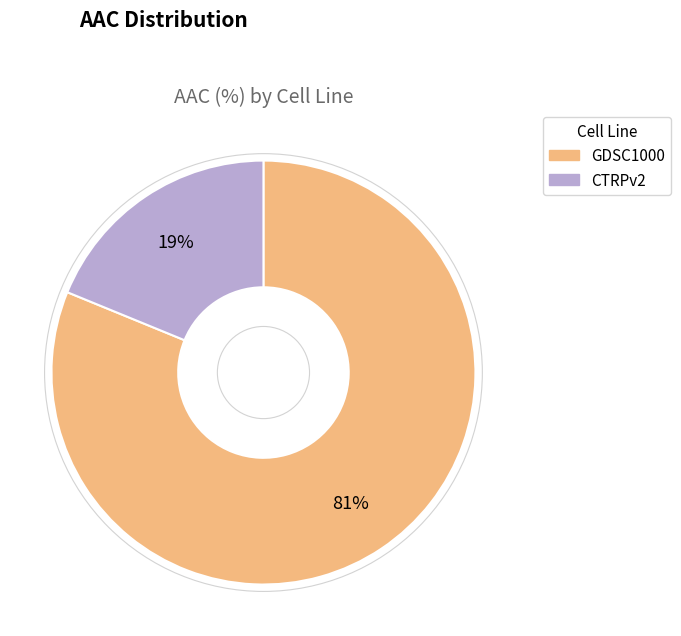

Combined, do CTRPv2 and GDSC1000 account for over 50%?

Yes